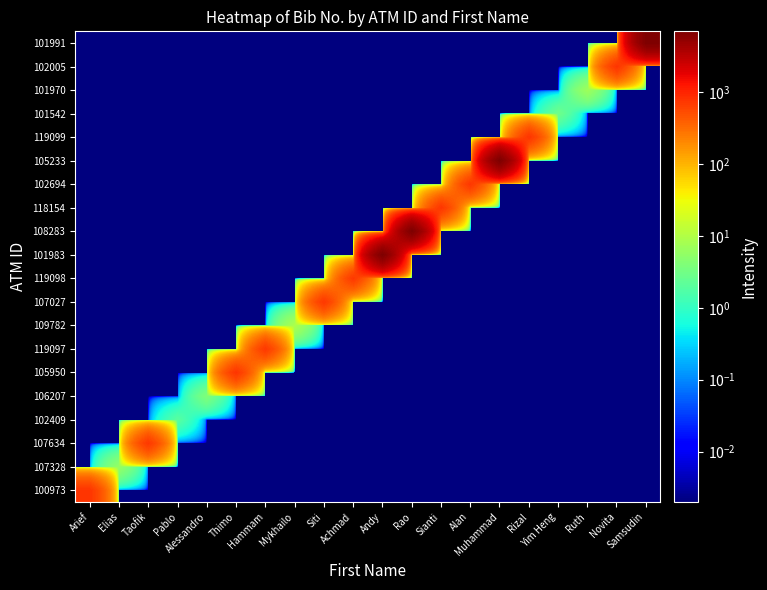

At which category is the sum across all series the highest?

Andy